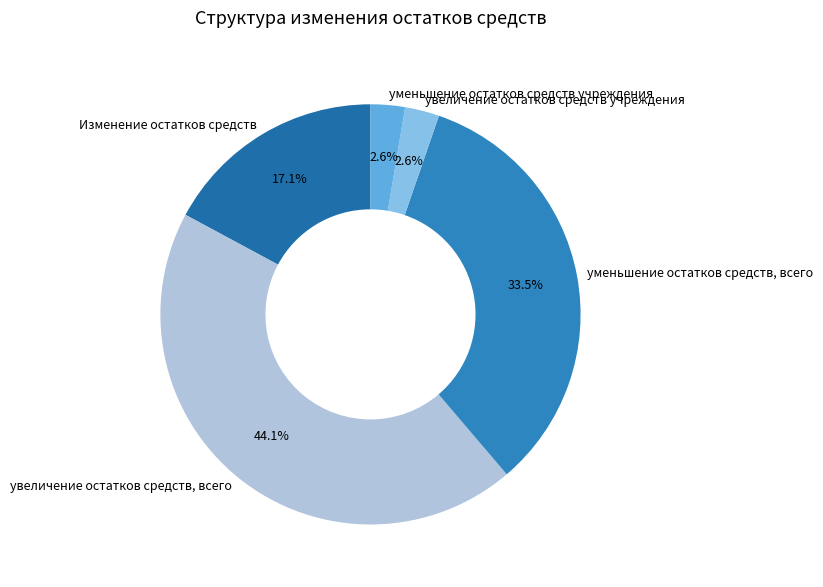

What is the ratio of the value at Изменение остатков средств to the value at уменьшение остатков средств, всего?

0.5